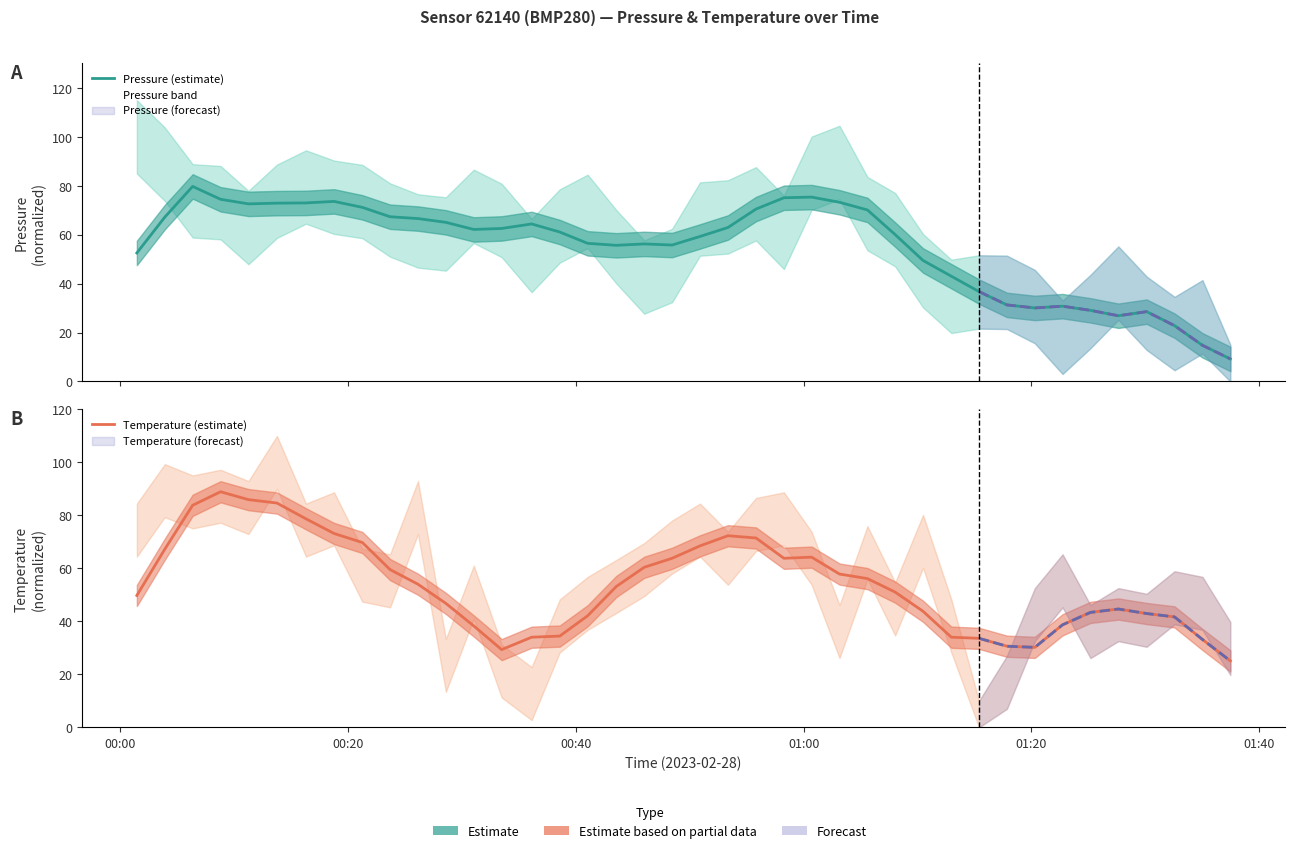

How many data points in Pressure (estimate) are less than 62?

20